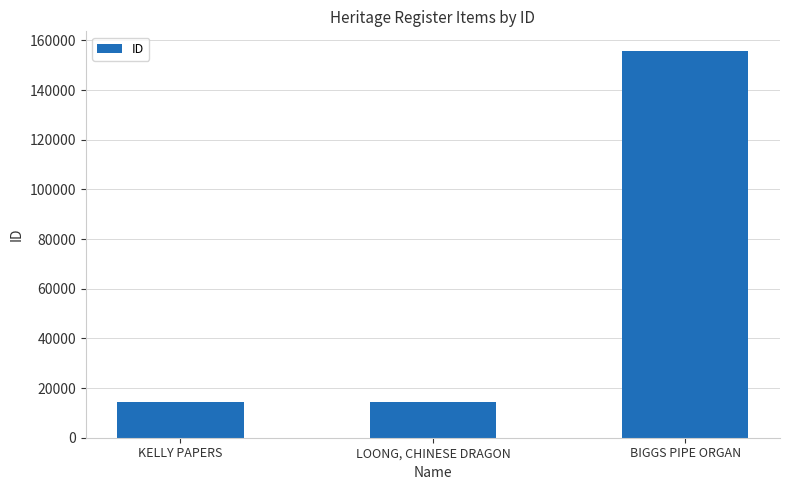

What is the change in value from KELLY PAPERS to BIGGS PIPE ORGAN?

+141579